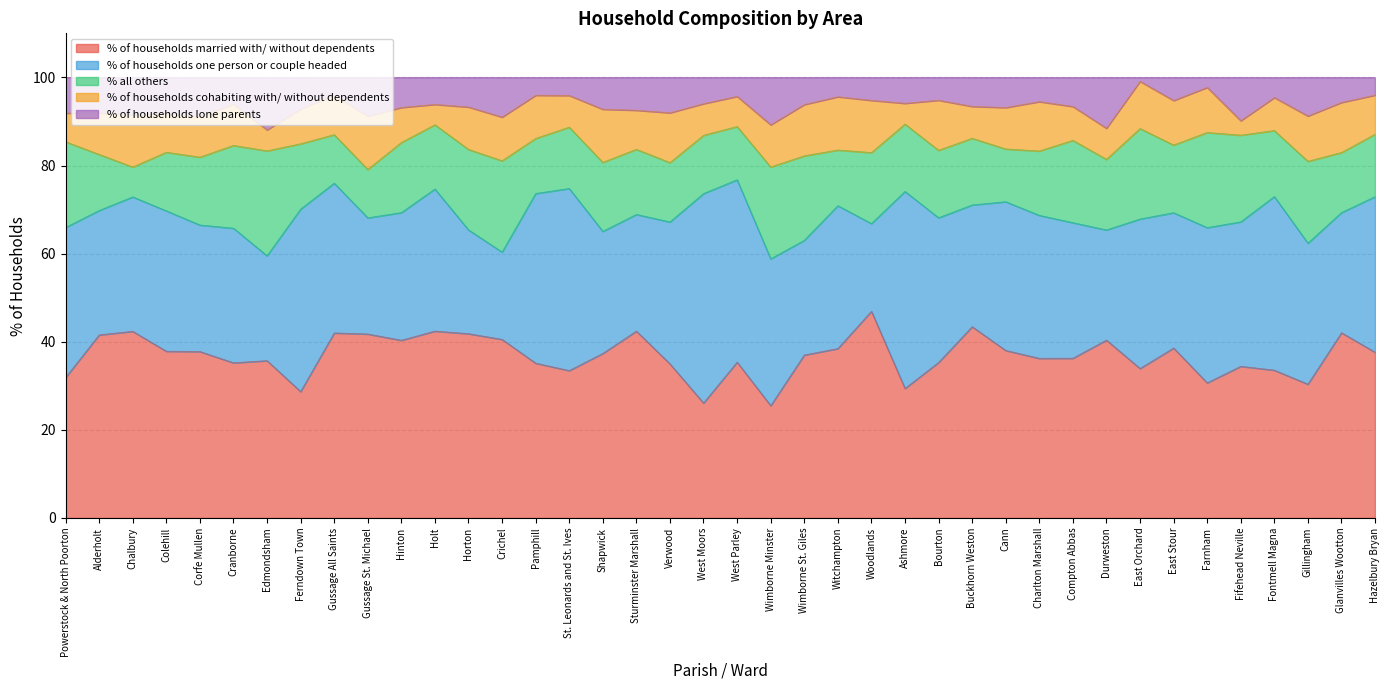

How many values in the % of households one person or couple headed series exceed 32?

21